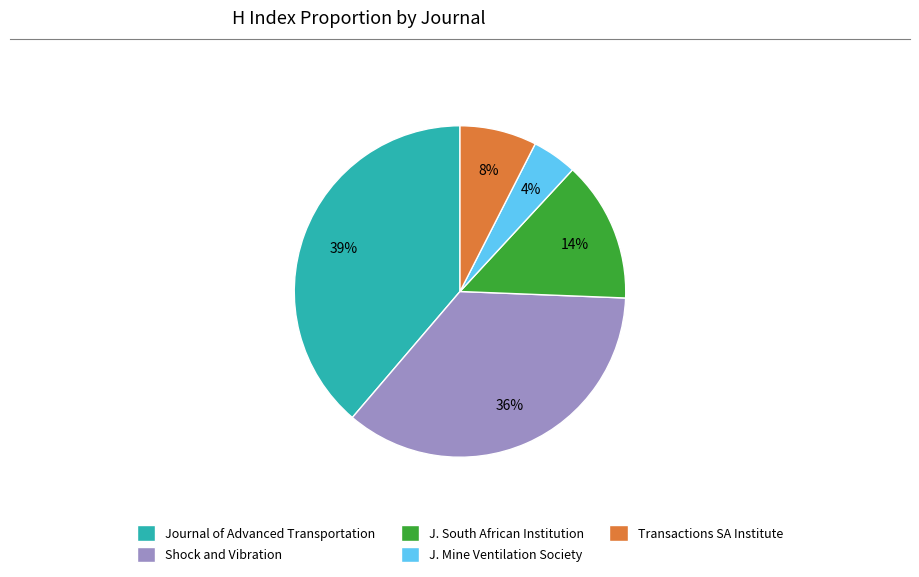

How many segments does this pie chart have?

5